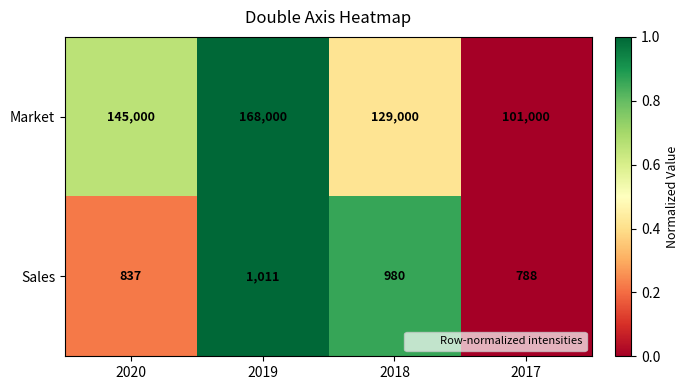

How many series are shown in this chart?

2